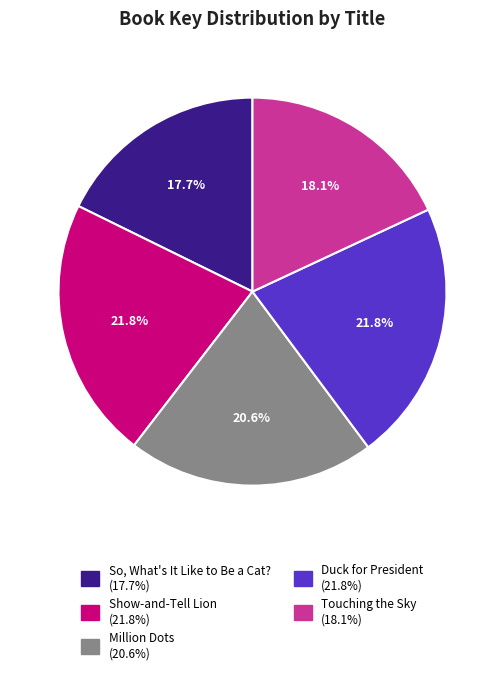

Is the sum of So, What's It Like to Be a Cat? and Duck for President greater than half?

No